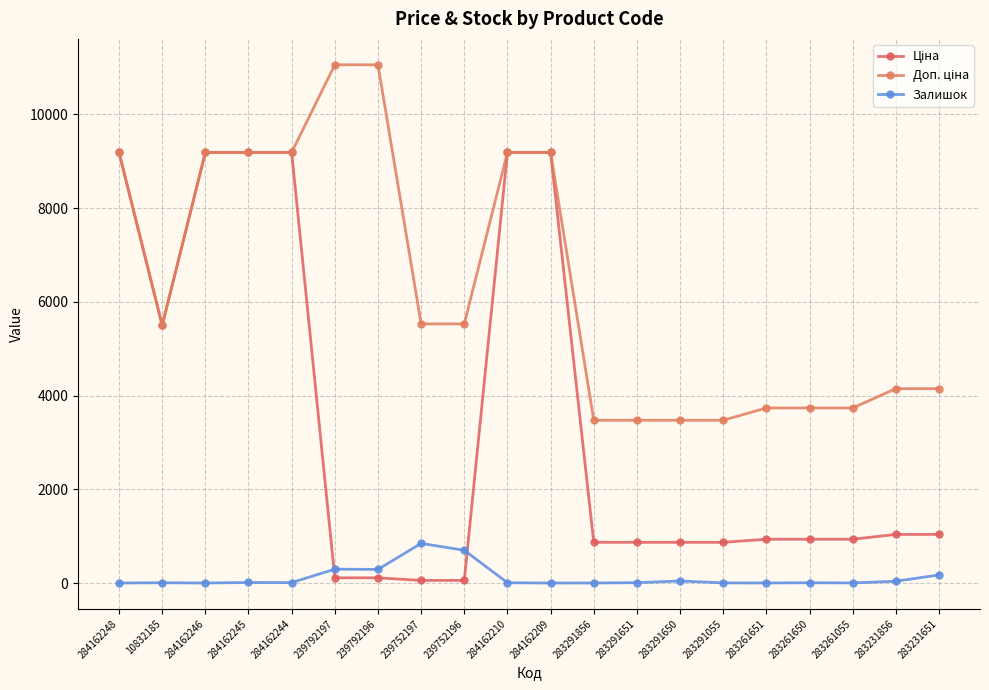

Is this an area chart (filled region under the line)?

No